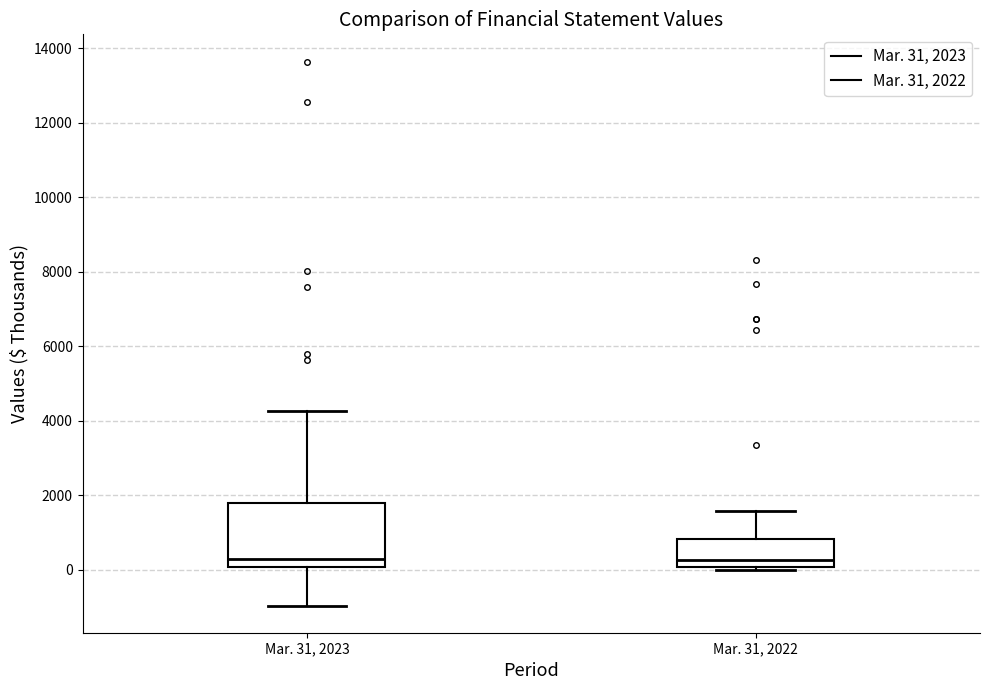

Reading left to right, read every box against the y-axis: the position of its median line, the range the box covers, and the ends of its whiskers. The values are not printed on the chart, so give them approximately, as read against the axis.

Mar. 31, 2023: median 200, box 0 to 1800, whiskers -1000 to 4200
Mar. 31, 2022: median 200, box 0 to 800, whiskers 0 (just below the box's lower edge) to 1600